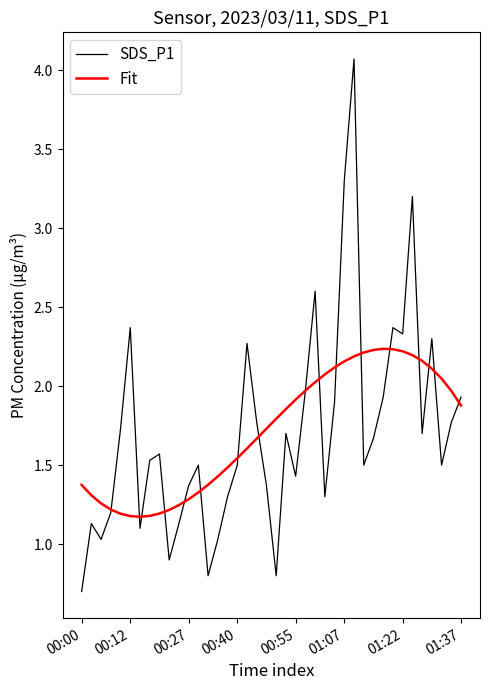

What is the maximum value shown in the chart?

4.1